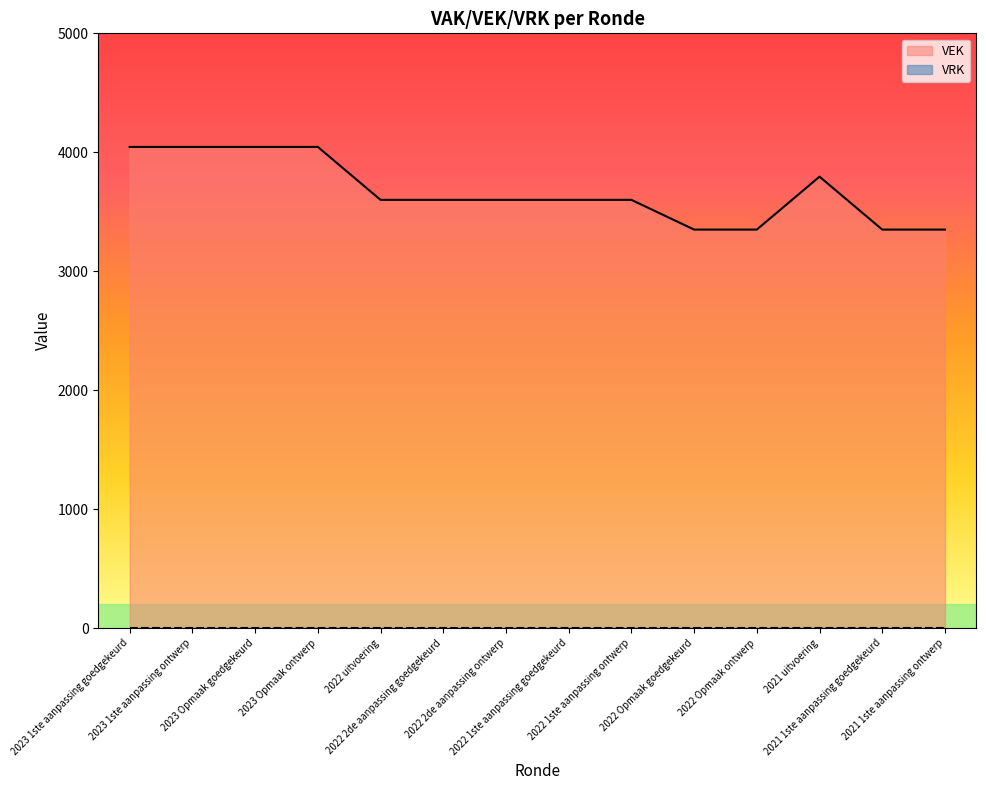

Between 2021 1ste aanpassing goedgekeurd and 2022 2de aanpassing ontwerp, which is larger?

2022 2de aanpassing ontwerp